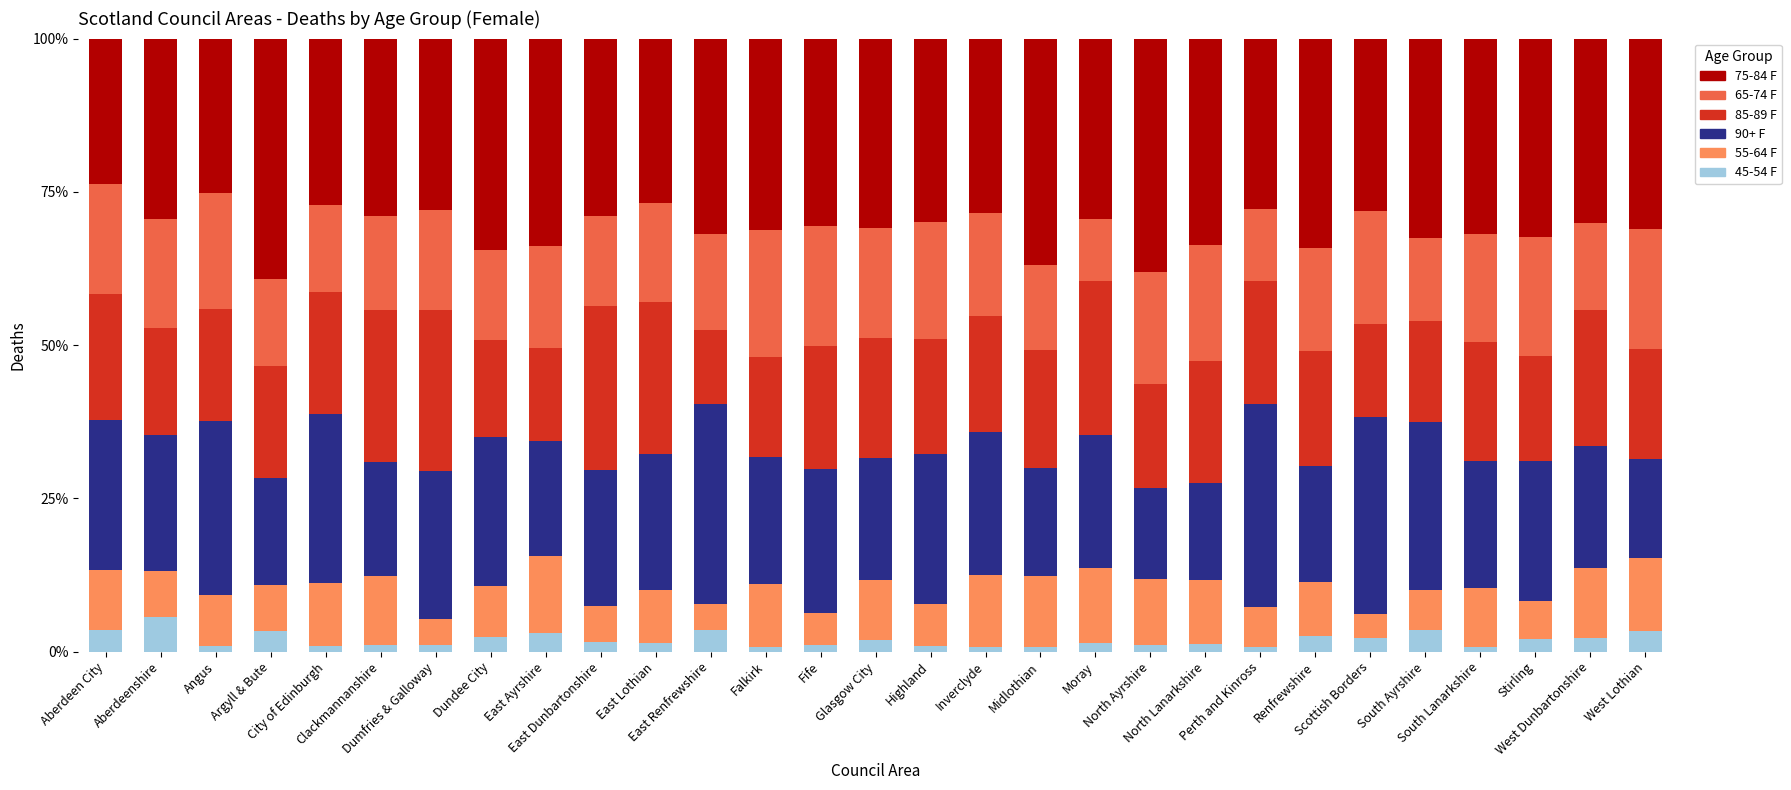

What is the highest value of the 45-54 F series?

5.6